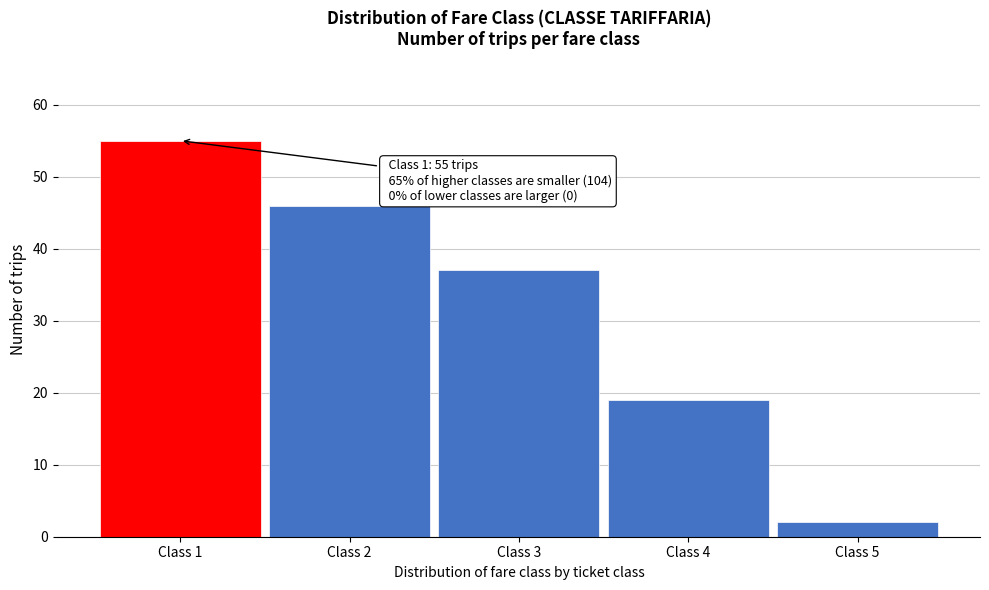

Reading right to left, extract all data points from this chart.

Class 5=2	Class 4=19	Class 3=37	Class 2=46	Class 1=55